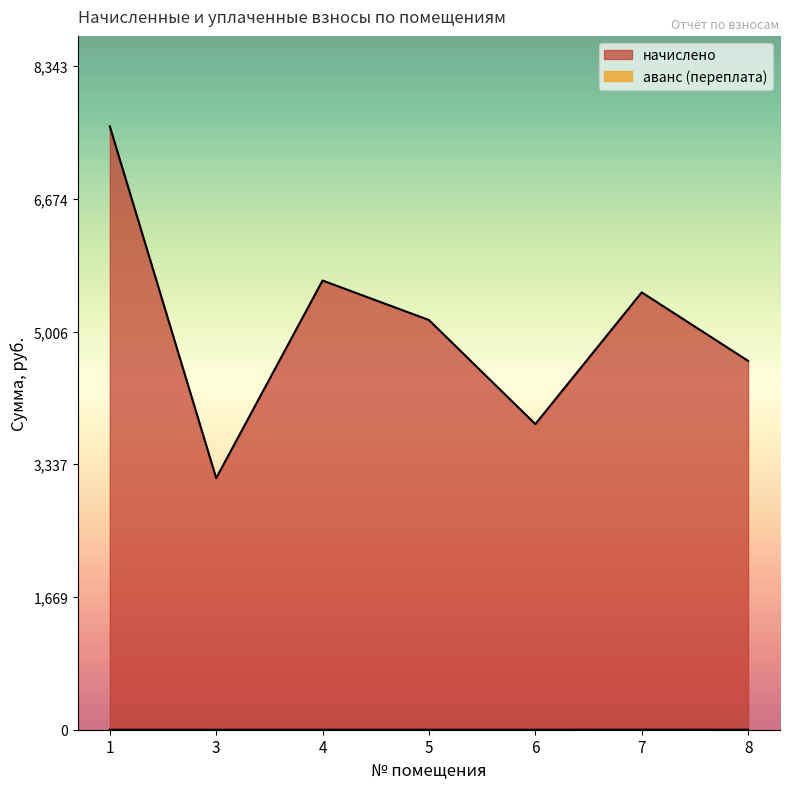

What is the value of the начислено point at the 1st from the left?

7584.5